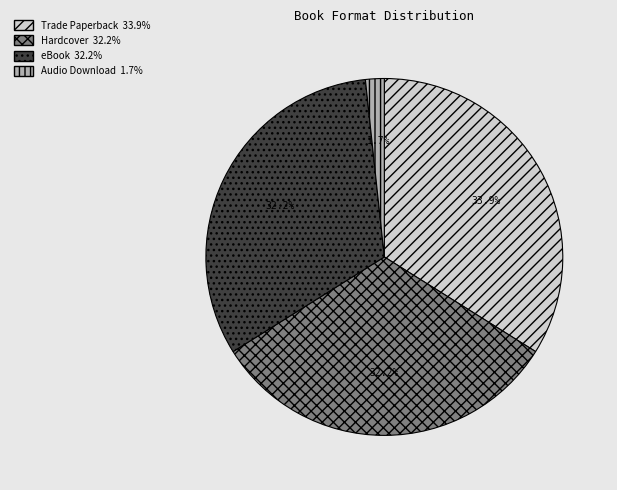

Between Audio Download and eBook, which is larger?

eBook